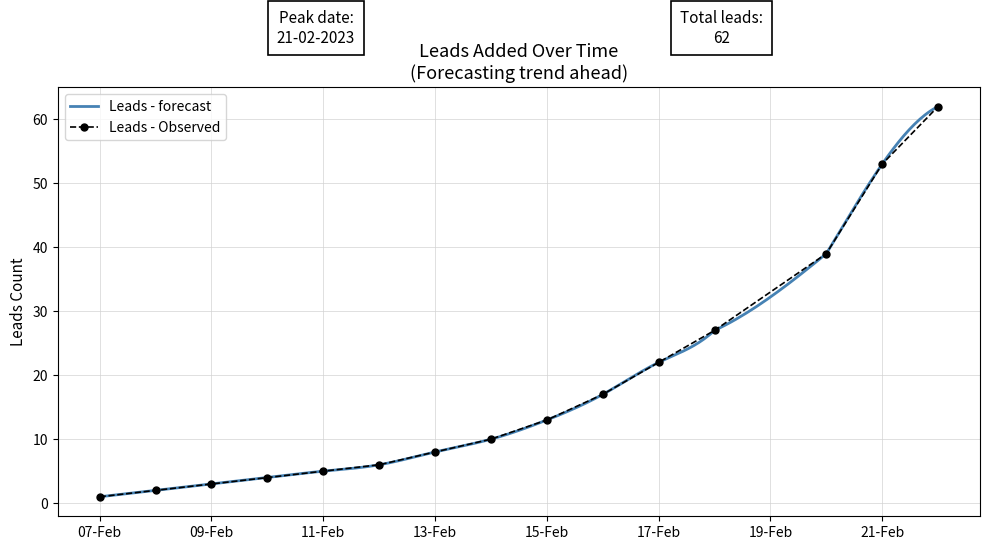

What is the highest value of the Leads - forecast series?

62.0